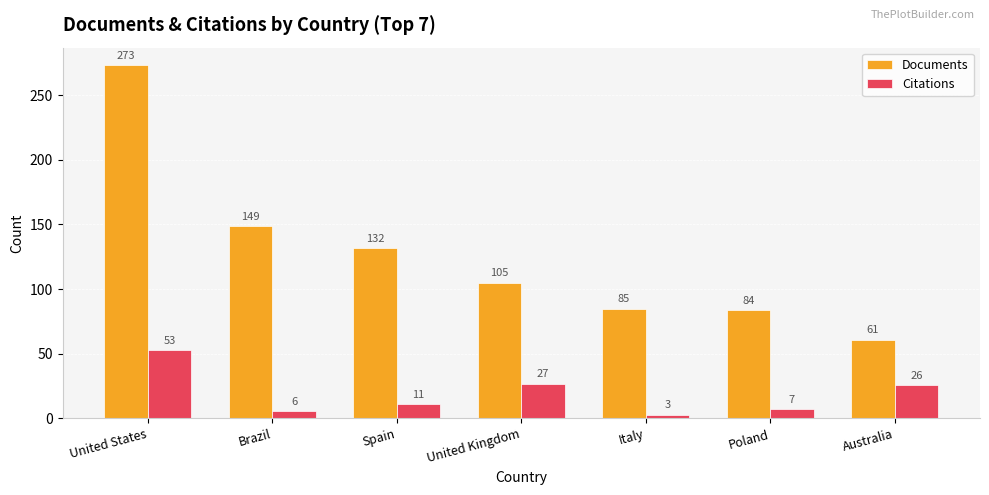

At which label is Citations closest to 28?

United Kingdom